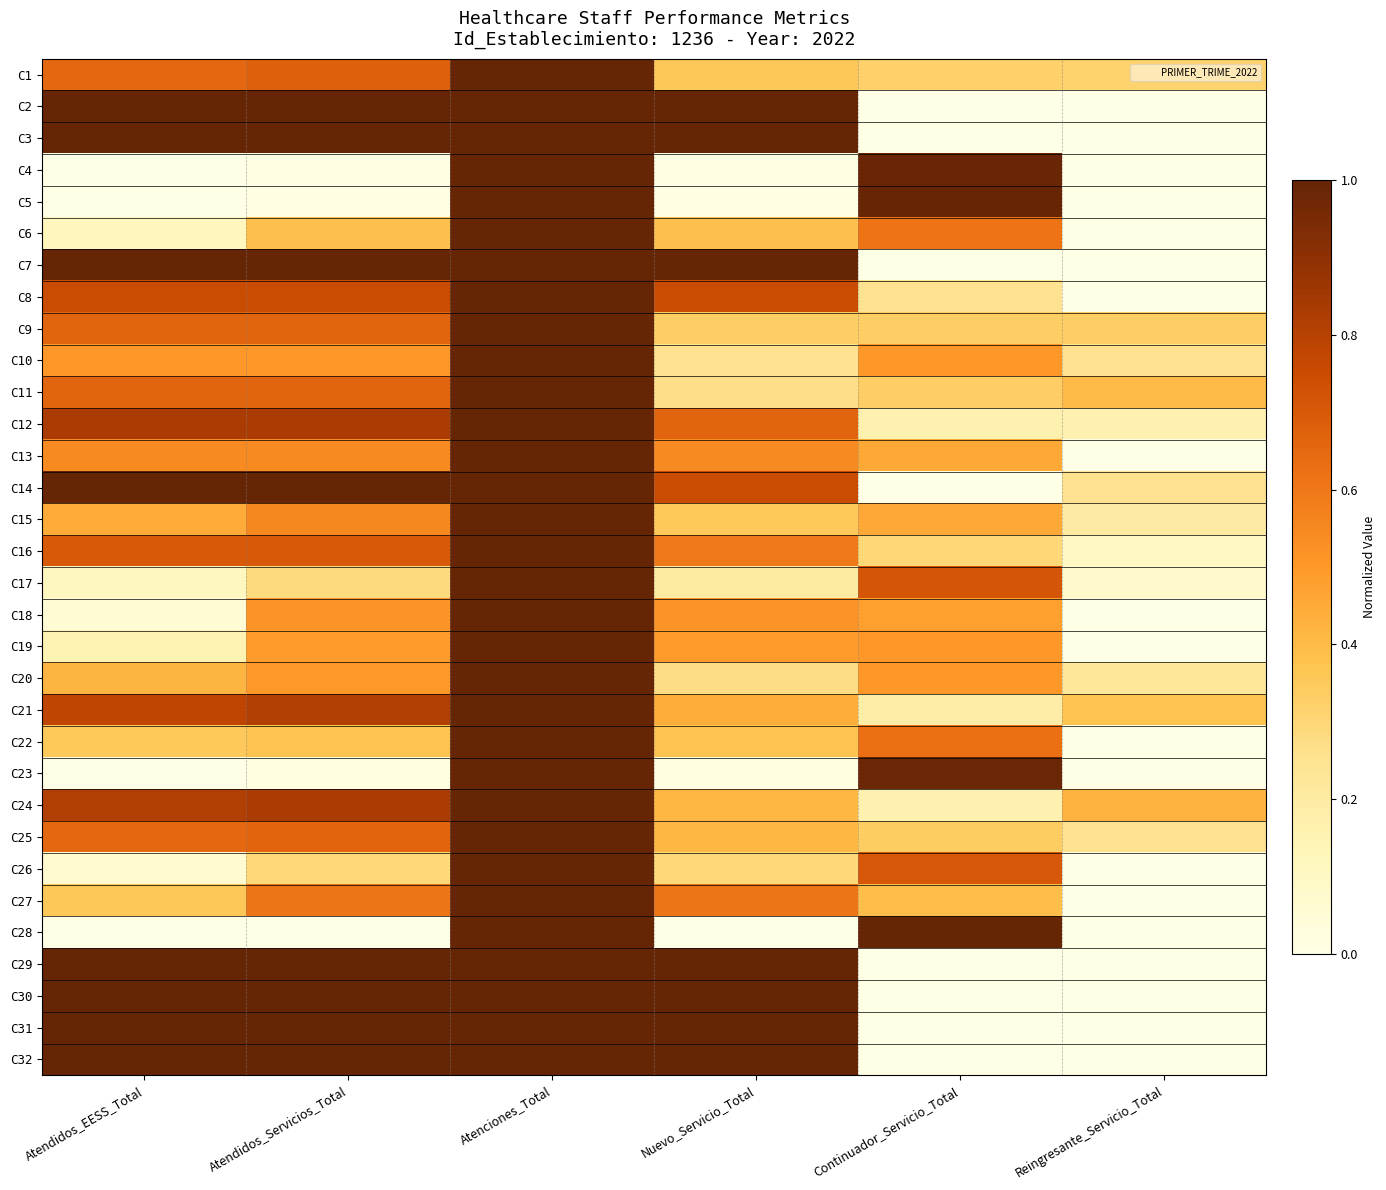

Between Atenciones_Total and Reingresante_Servicio_Total, which is larger?

Atenciones_Total